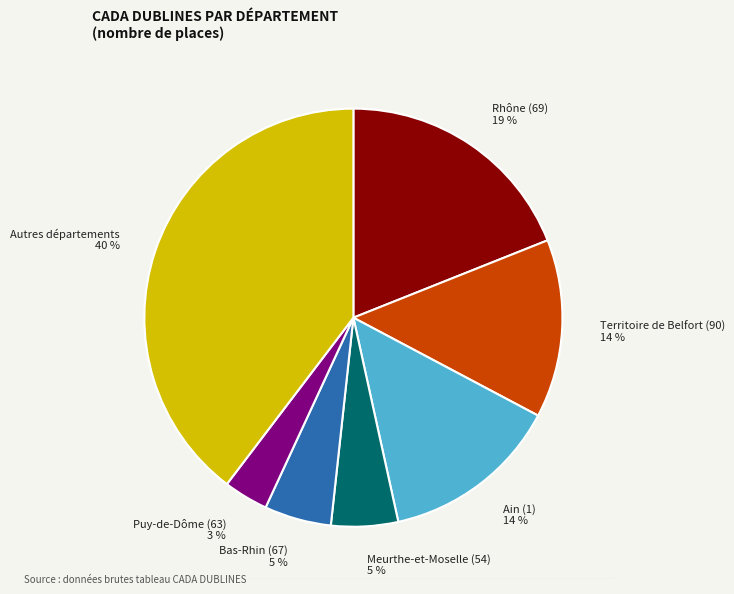

What percentage is the Puy-de-Dôme (63) slice, to the nearest percent?

3%